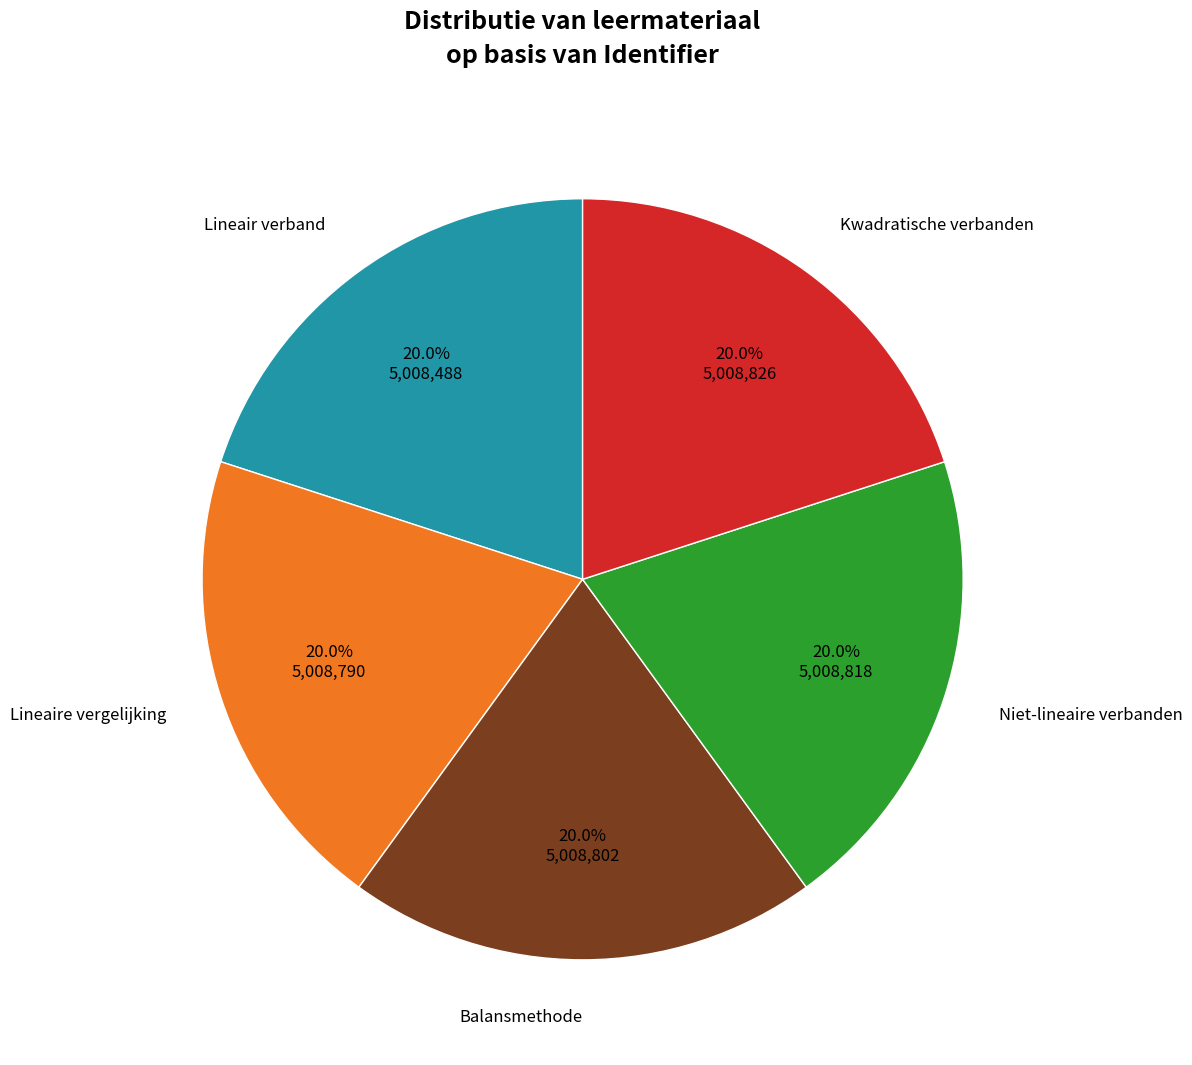

Is there any slice that represents more than half of the pie?

No